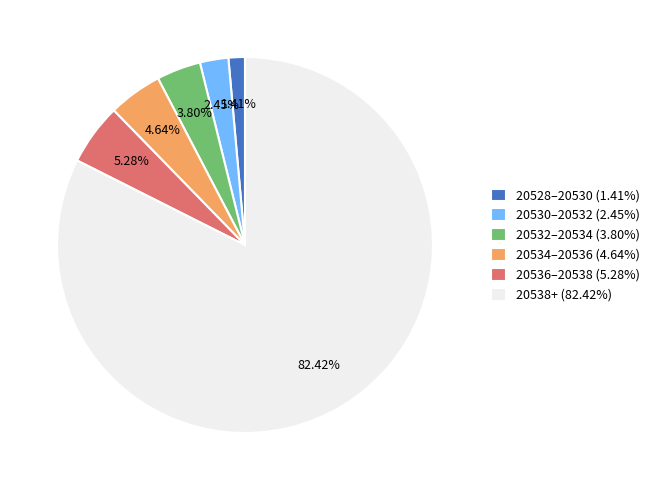

Is the sum of 20536–20538 (5.28%) and 20530–20532 (2.45%) greater than half?

No